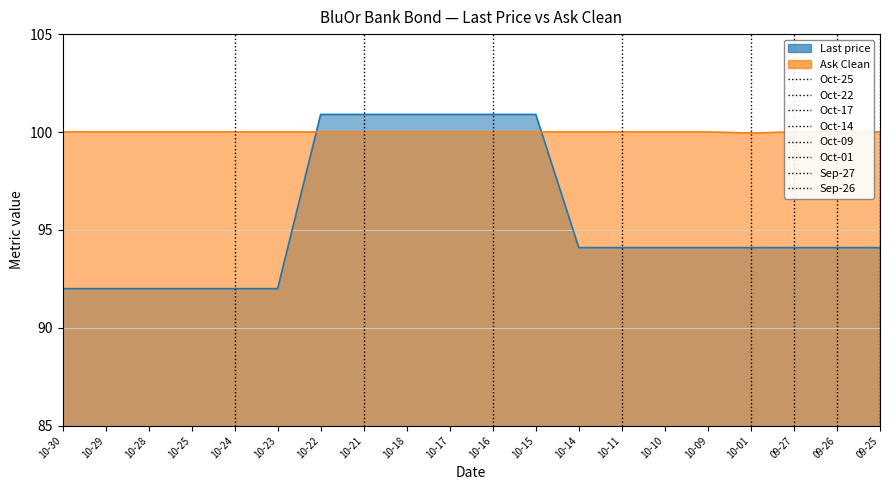

Which has a higher value, 10-14 or 10-22?

10-22